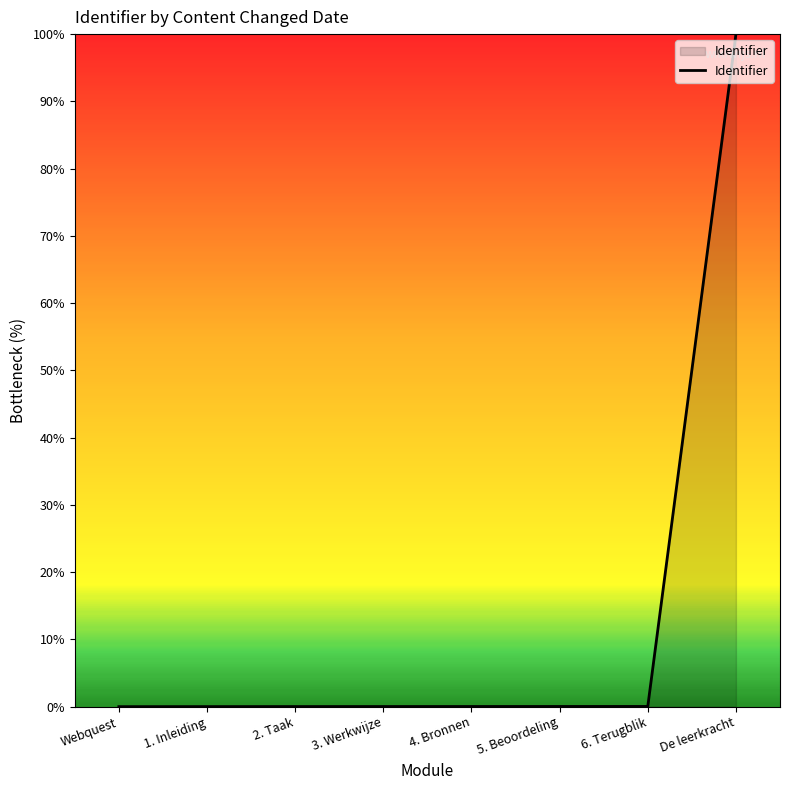

Which category has the highest value across all series?

De leerkracht